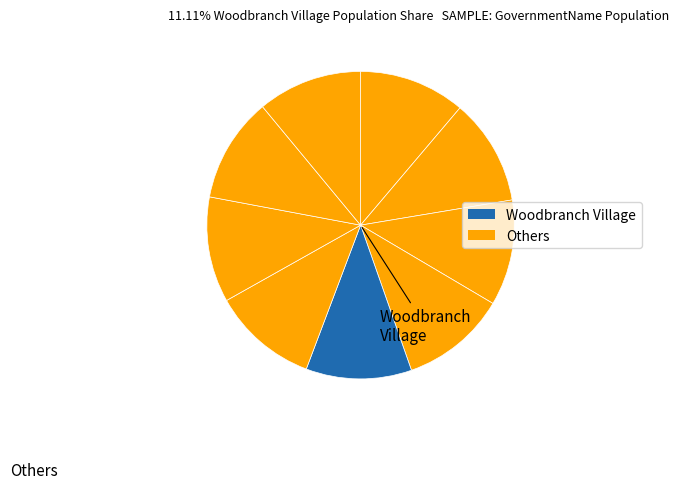

Count the number of slices in the pie.

9